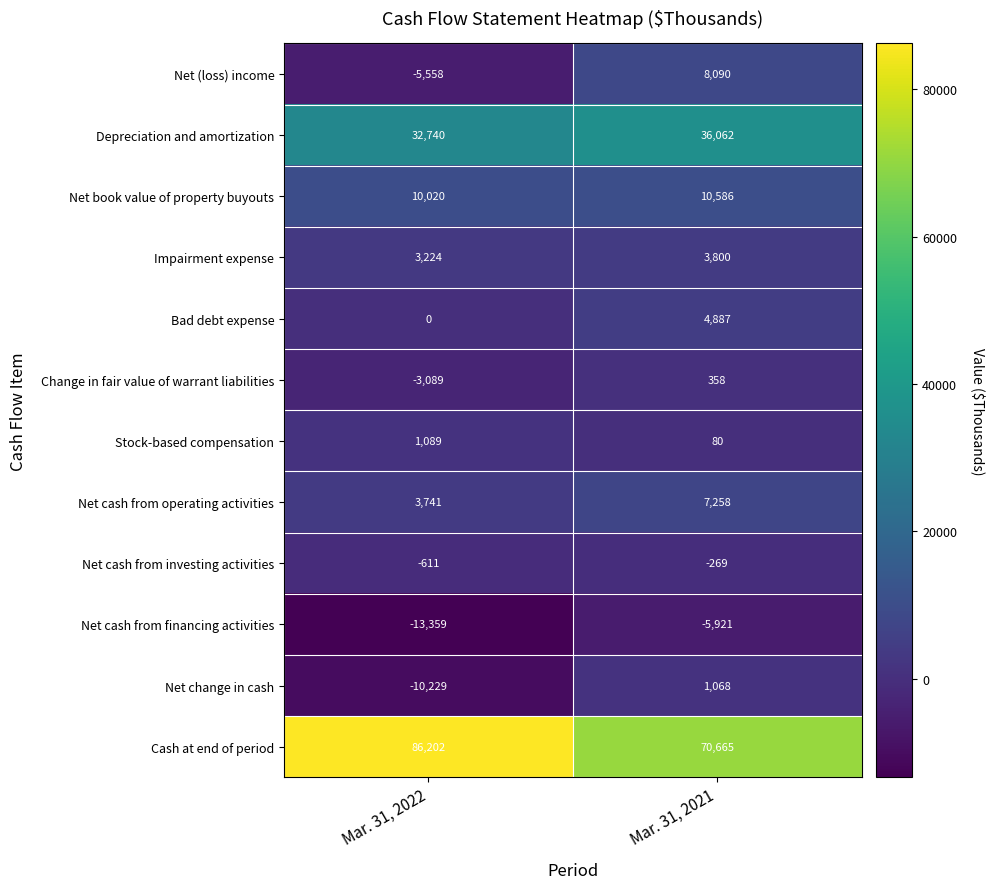

At how many categories does at least one series exceed 9543?

2